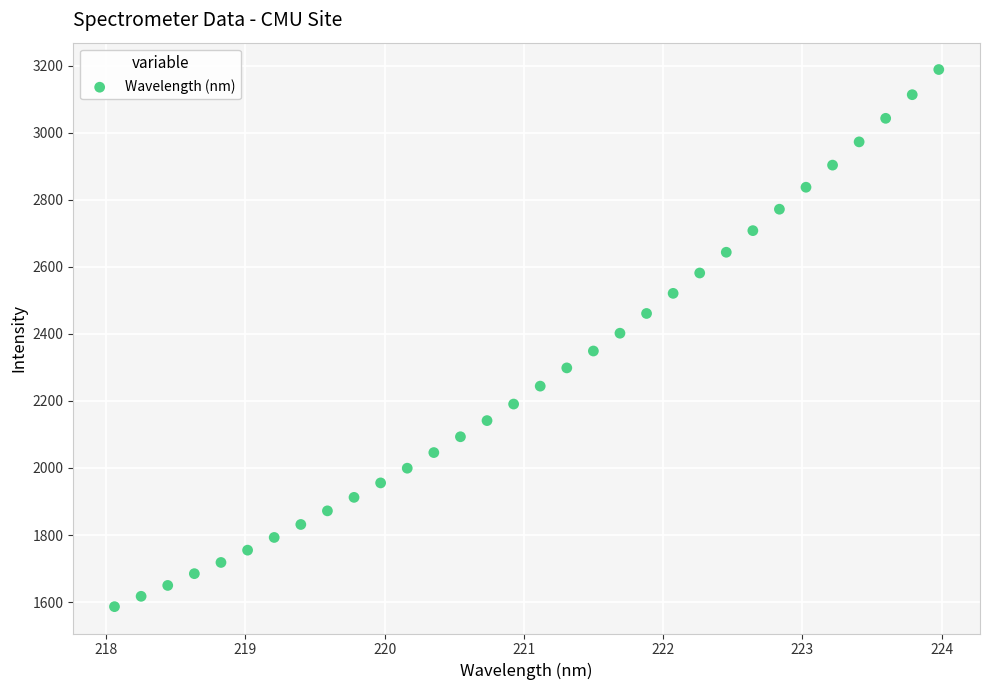

What is the range of X values (max minus min)?

5.9